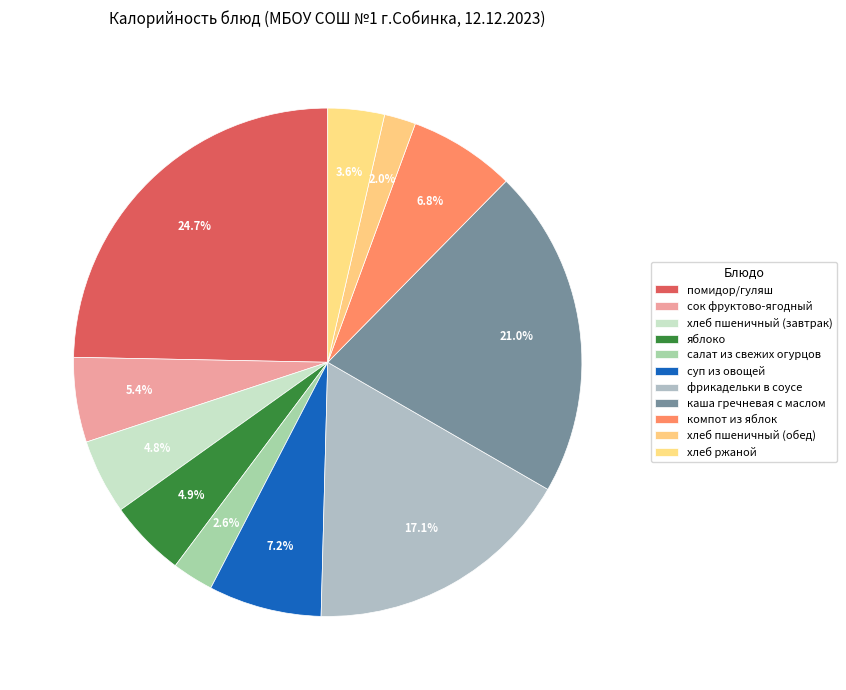

How many segments does this pie chart have?

11